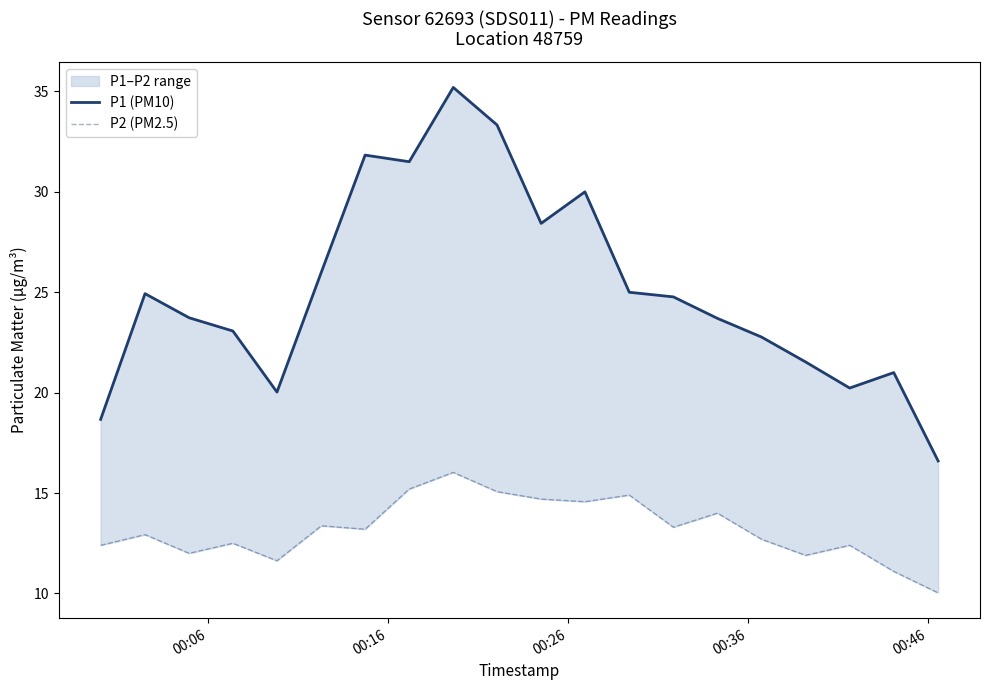

True or false: P2 (PM2.5) has a value of 19.3 at 10.

False